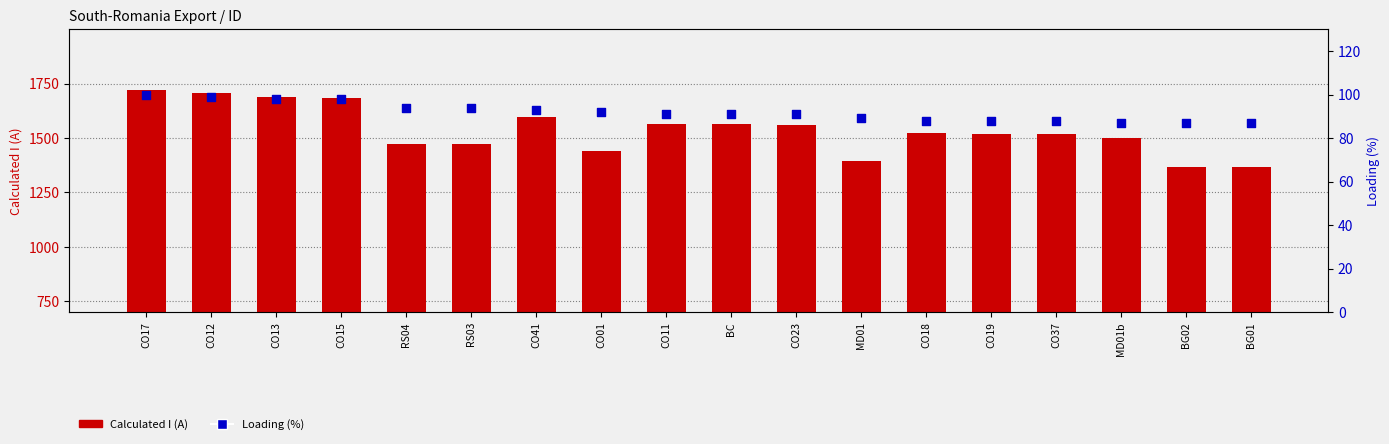

Which series has the largest total across all categories?

Calculated I (A)